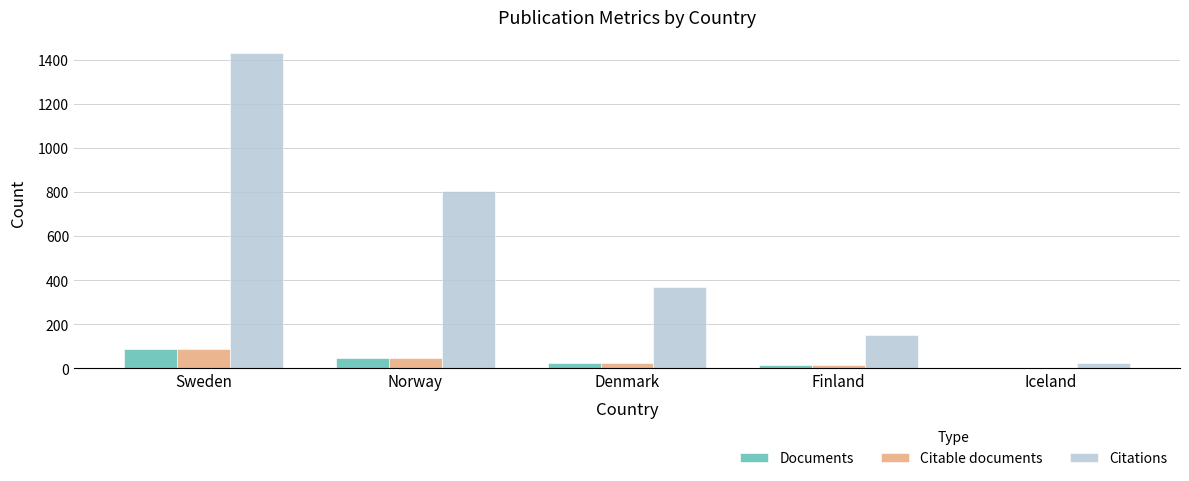

What is the total value across all series at Sweden?

1604